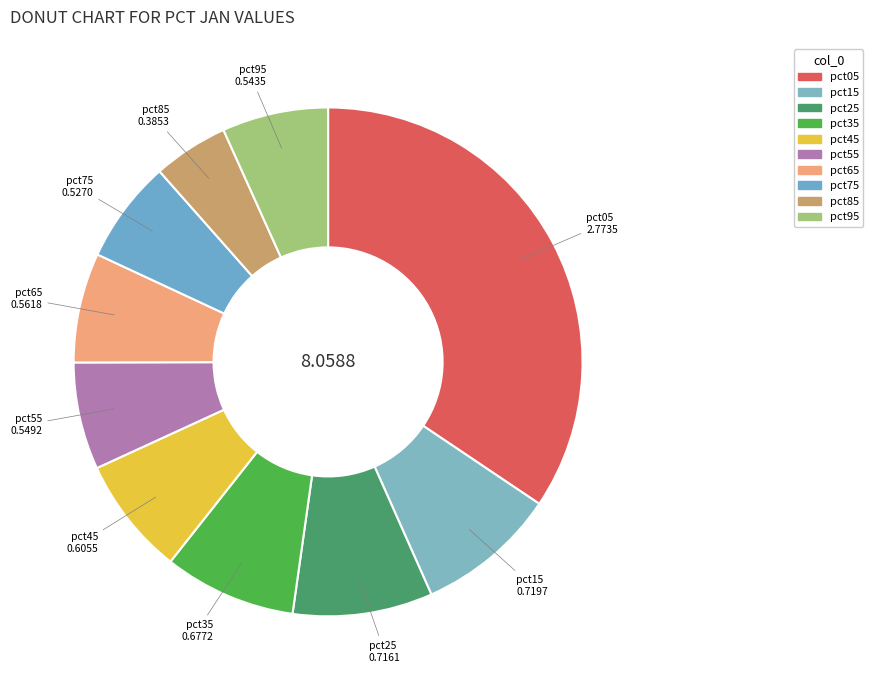

Is pct35 the majority of the pie?

No